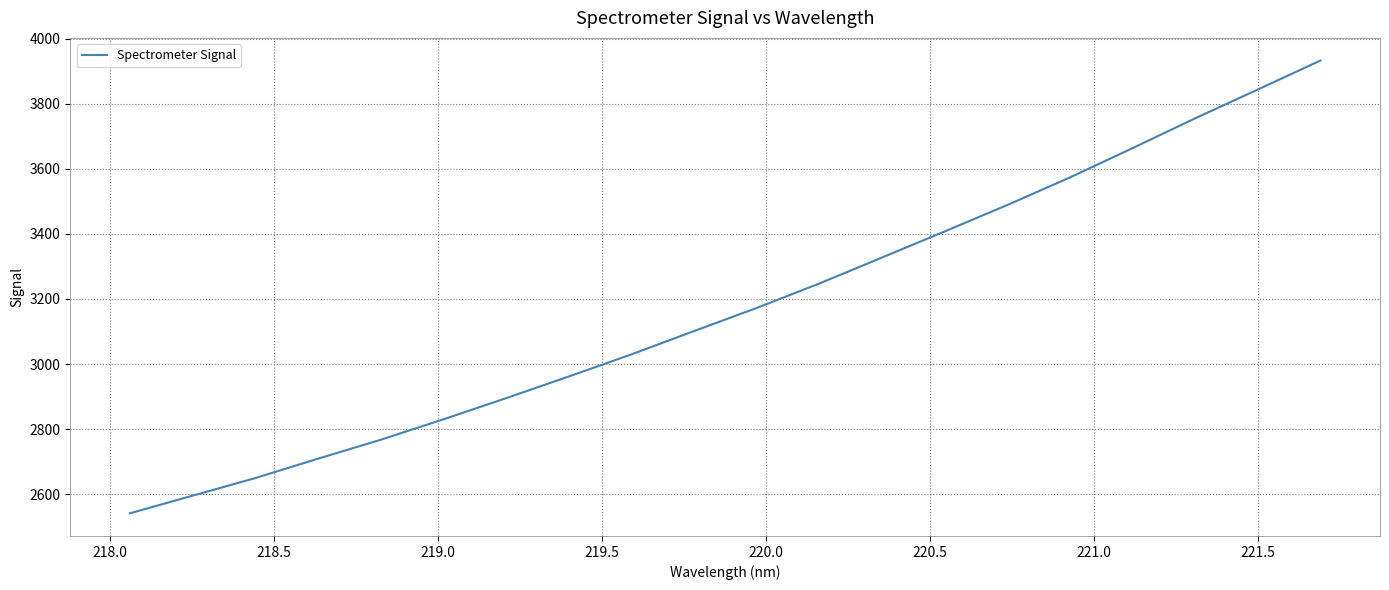

What is the maximum value shown in the chart?

3933.1